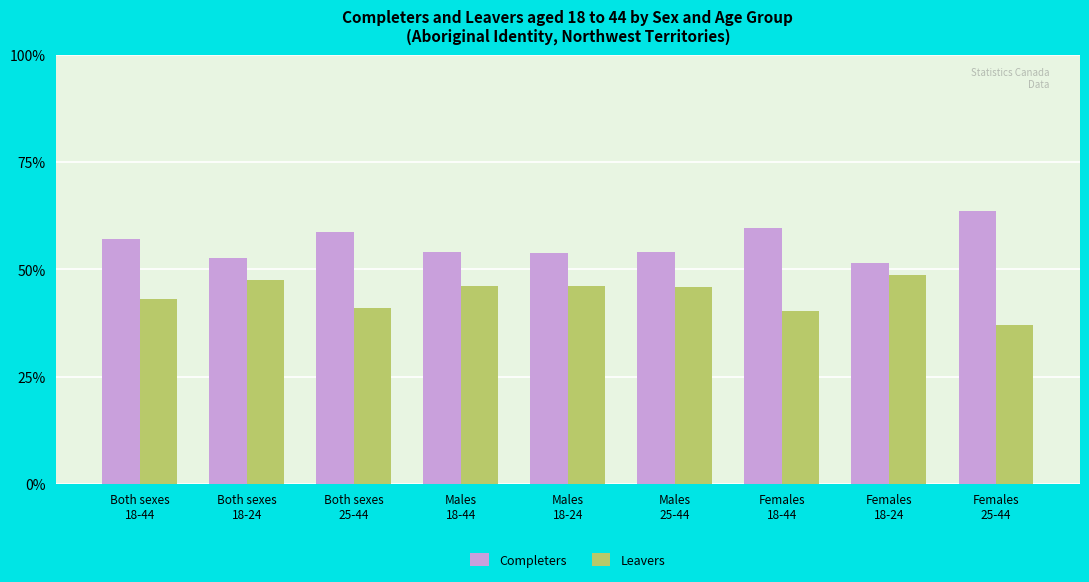

At how many categories does at least one series exceed 39?

9